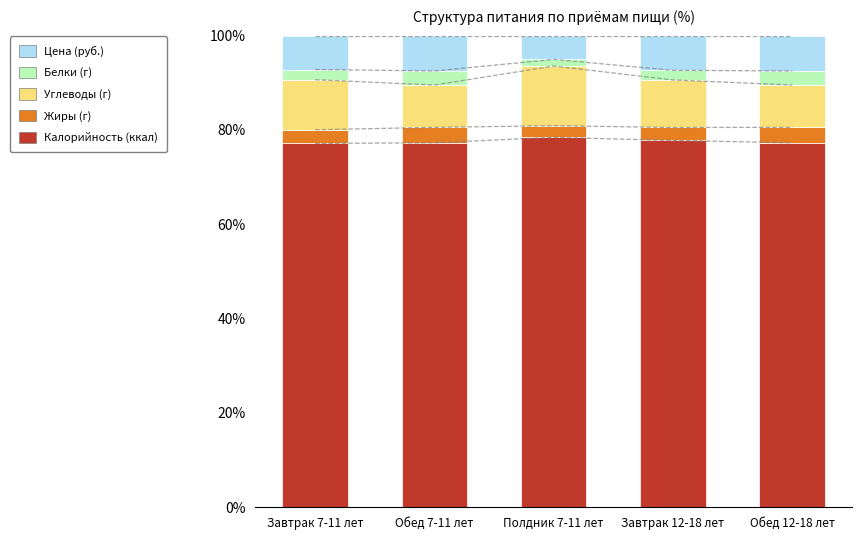

At which category is the sum across all series the highest?

Завтрак 7-11 лет